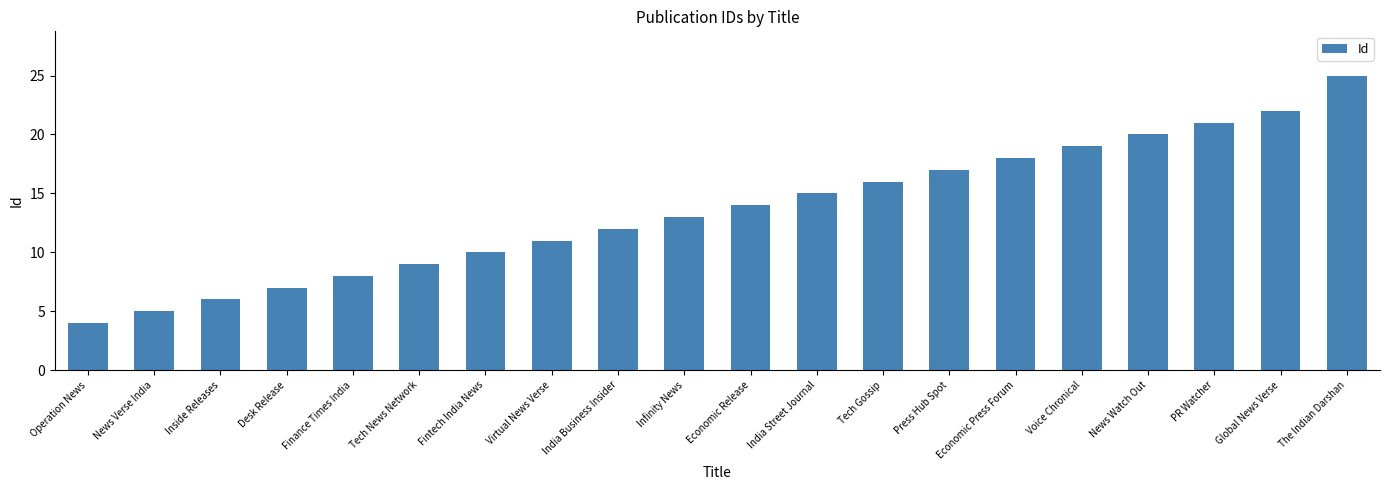

The value at Press Hub Spot is 9. True or false?

False